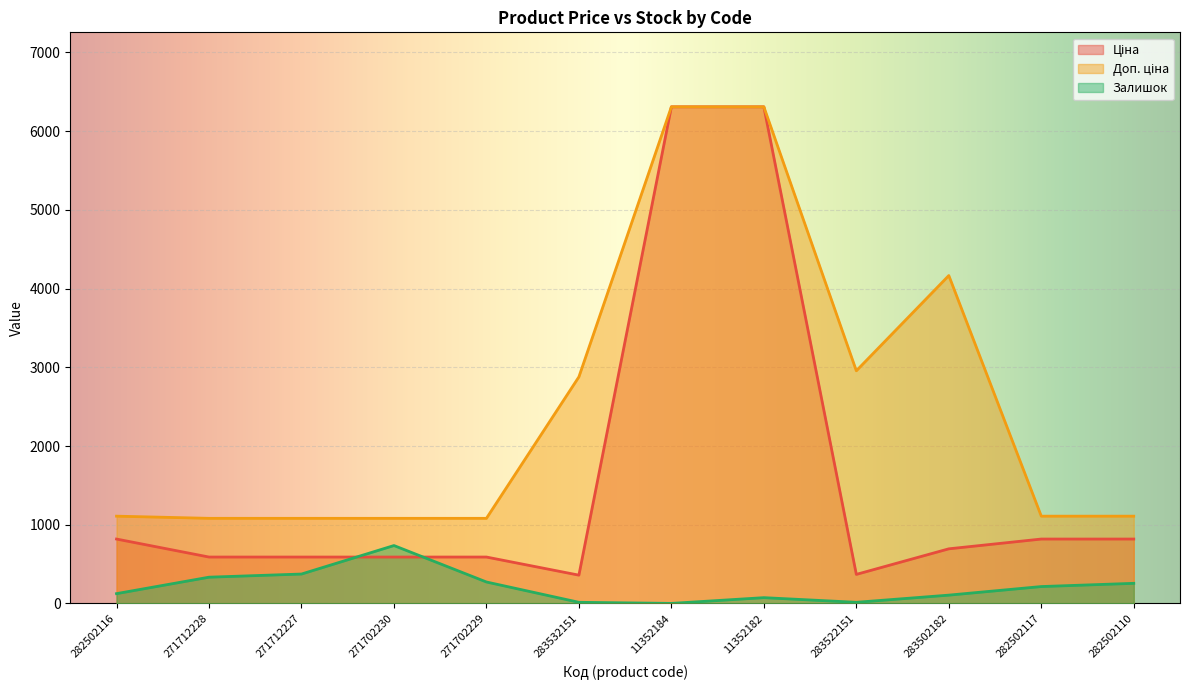

Rank the series by their maximum value, from lowest to highest.

Залишок, Ціна, Доп. ціна